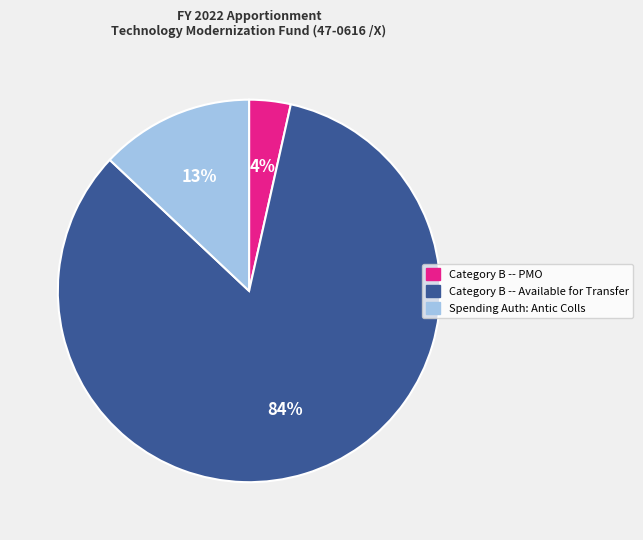

Between Category B -- PMO and Category B -- Available for Transfer, which is larger?

Category B -- Available for Transfer